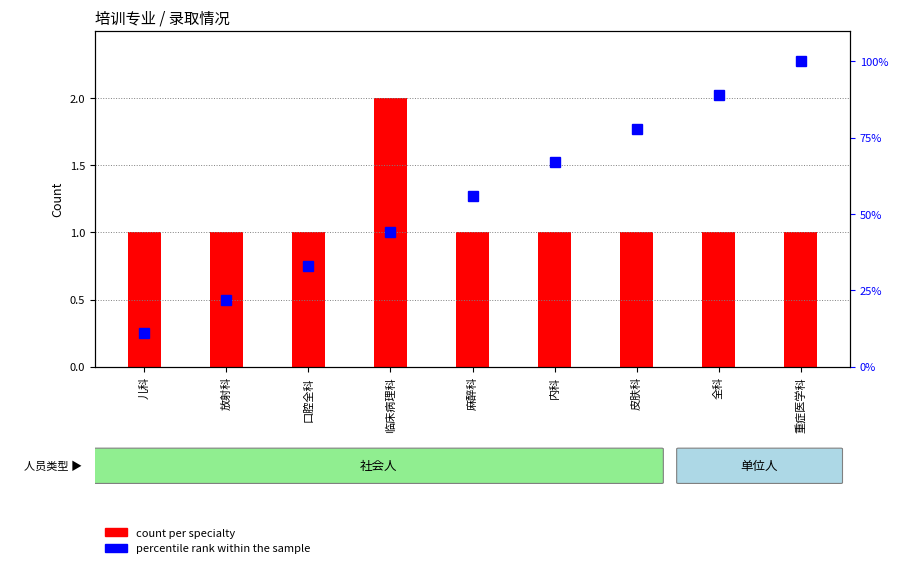

True or false: percentile rank within the sample has a value of 67 at 内科.

True